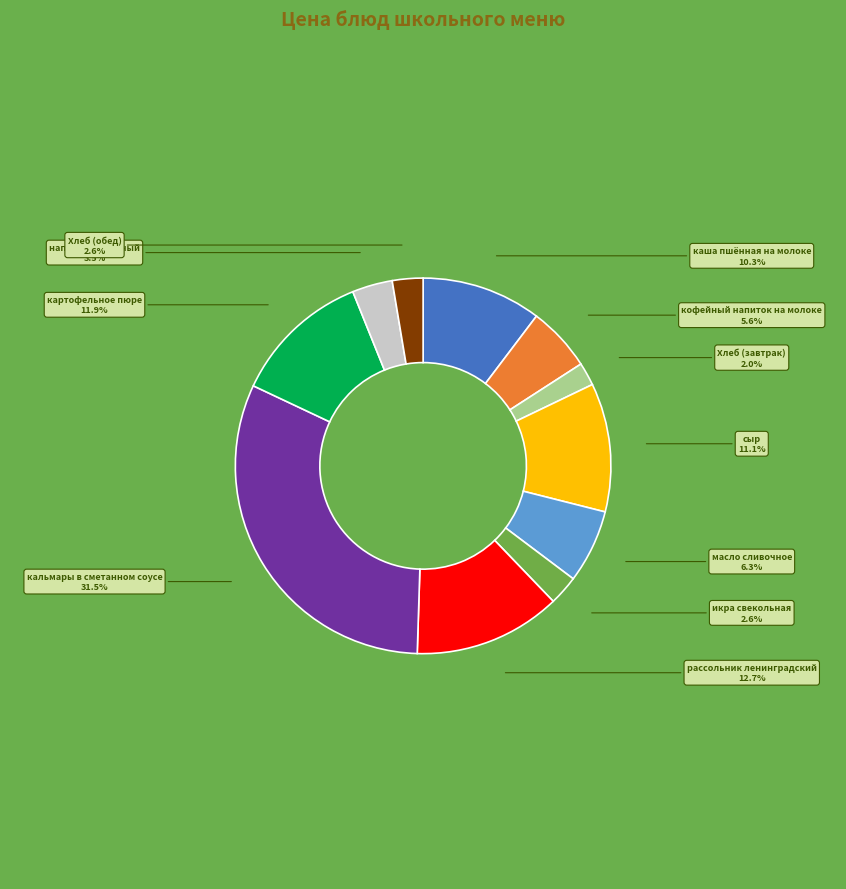

Is икра свекольная the majority of the pie?

No